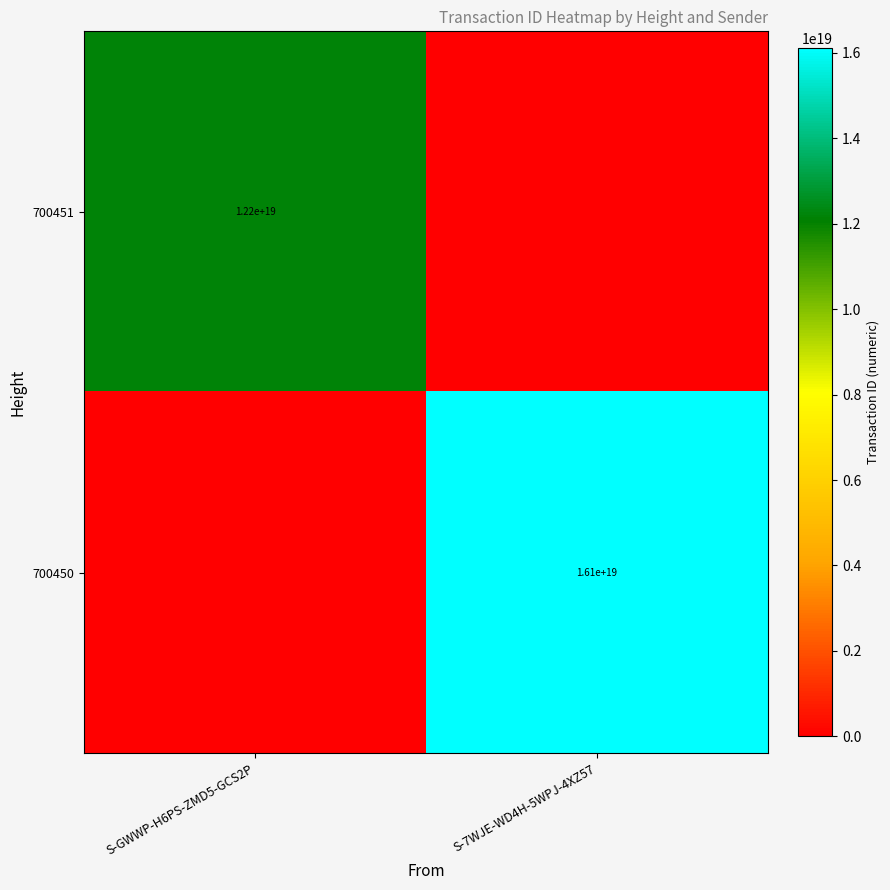

Is it true that 700451 equals 17852643061995603968 at S-GWWP-H6PS-ZMD5-GCS2P?

False